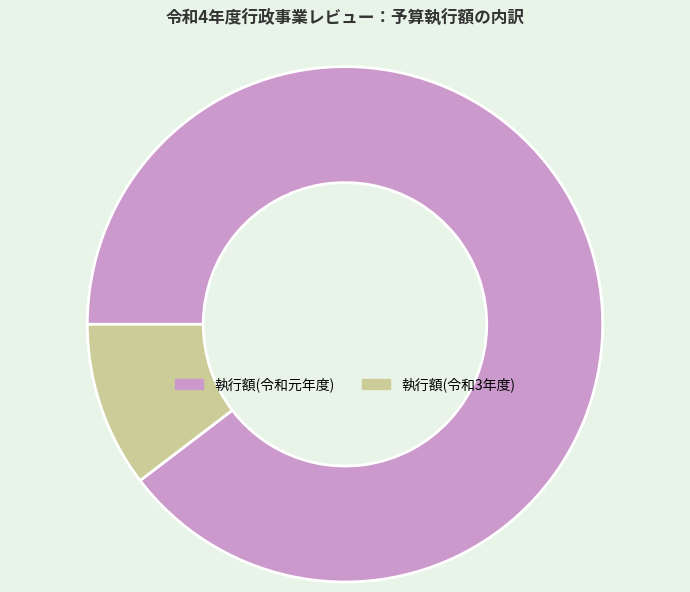

What is the ratio of the value at 執行額(令和元年度) to the value at 執行額(令和3年度)?

8.6